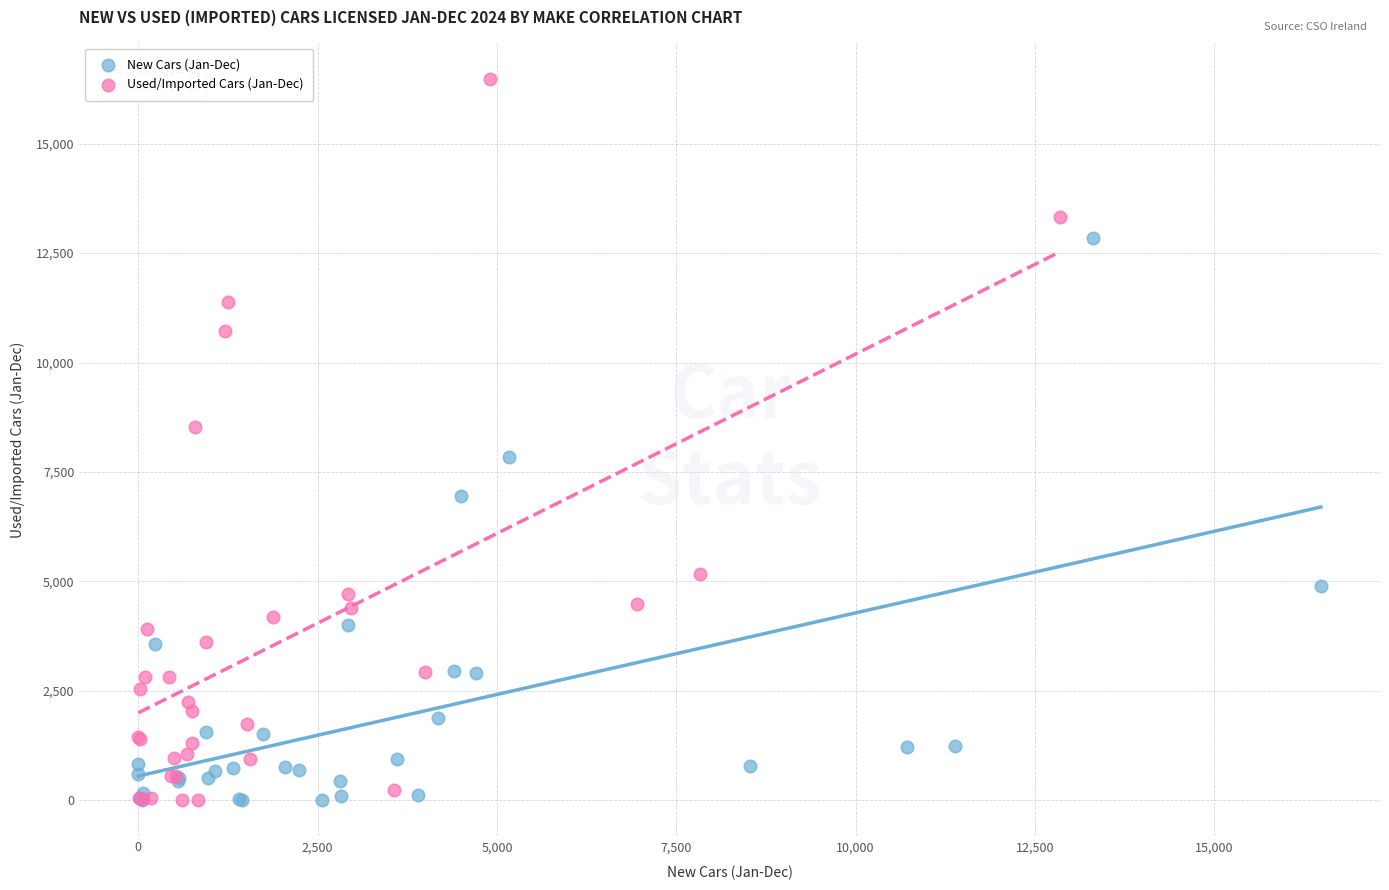

Which series has the largest Y range (max minus min)?

Used/Imported Cars (Jan-Dec)